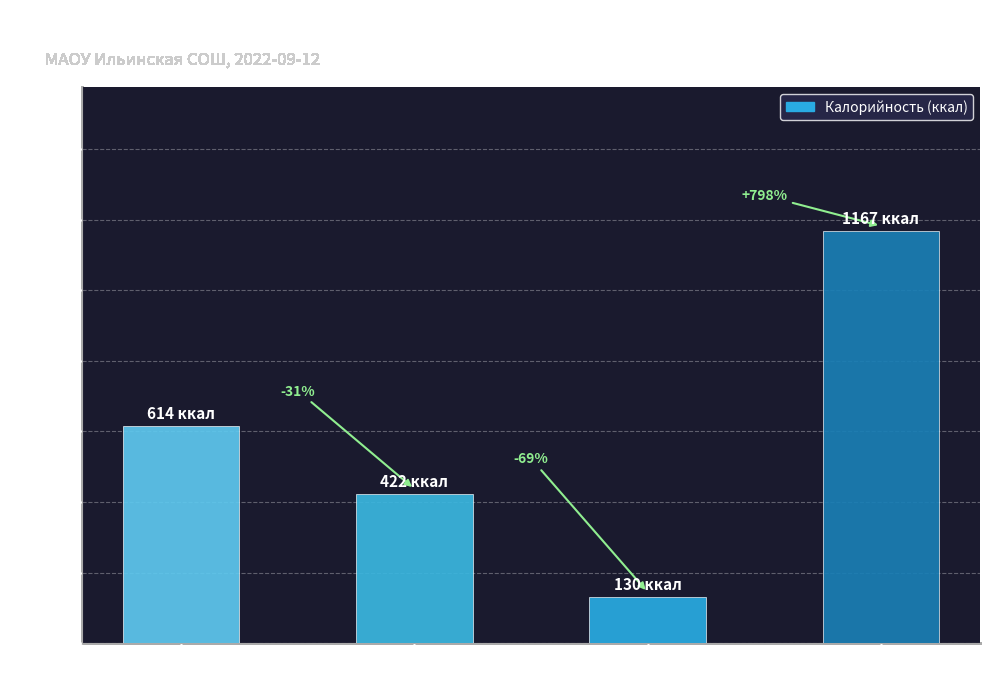

Reading right to left, transcribe all the data shown in this chart.

1167.0	130.0	422.5	614.5